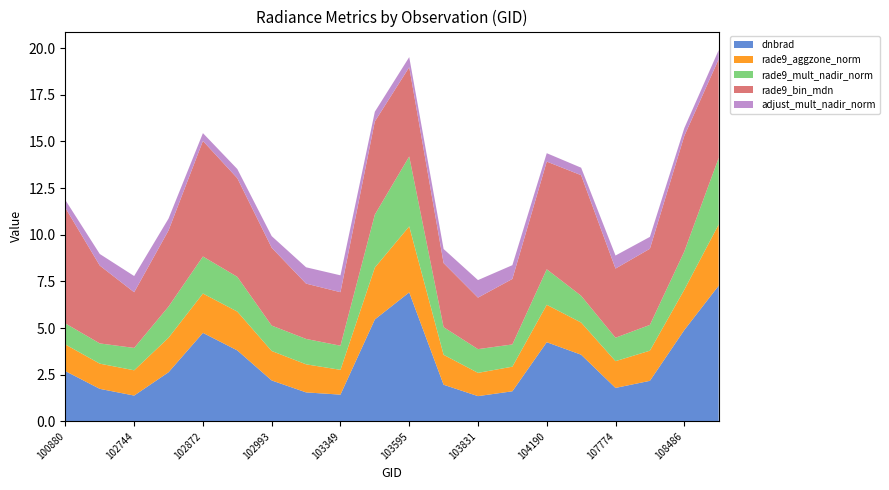

What is the lowest value of the dnbrad series?

1.4